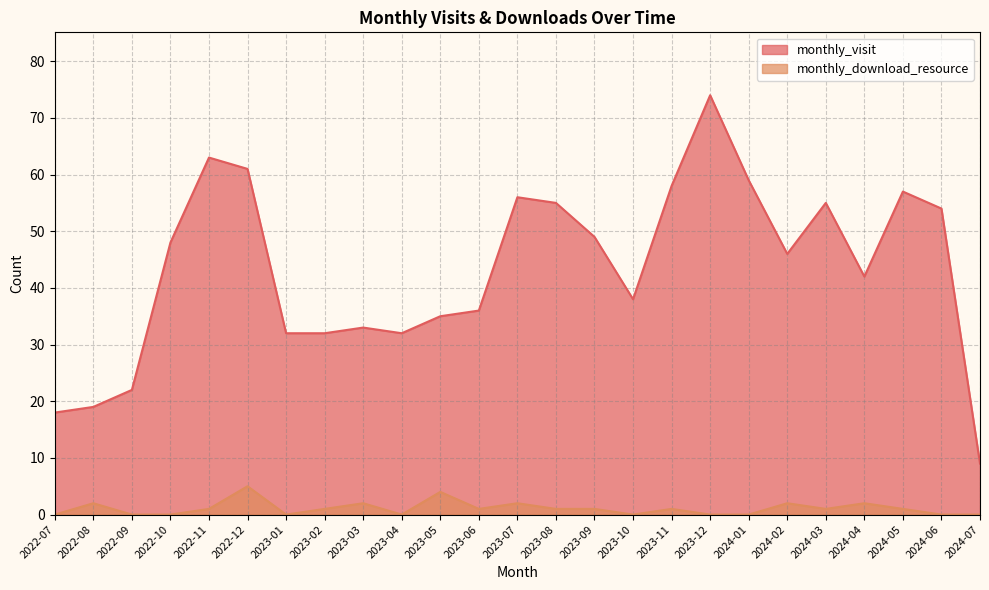

At which label does monthly_download_resource reach its minimum?

2022-07